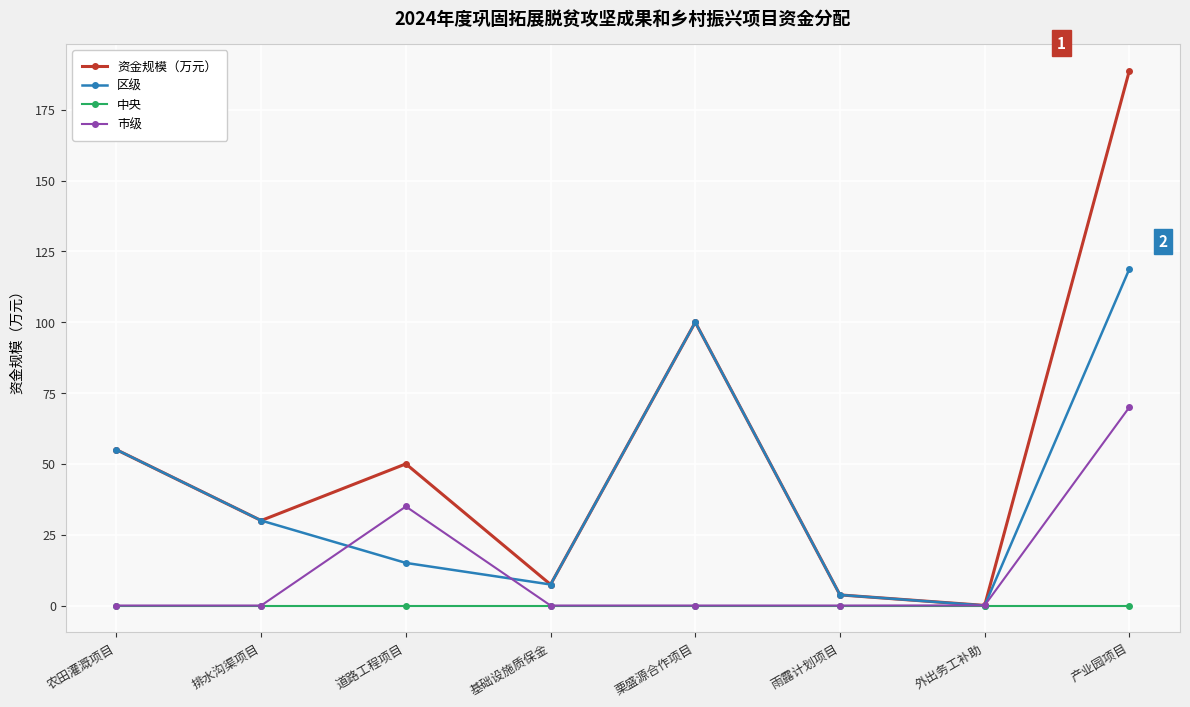

Where do 区级 and 市级 first cross each other?

排水沟渠项目 and 道路工程项目